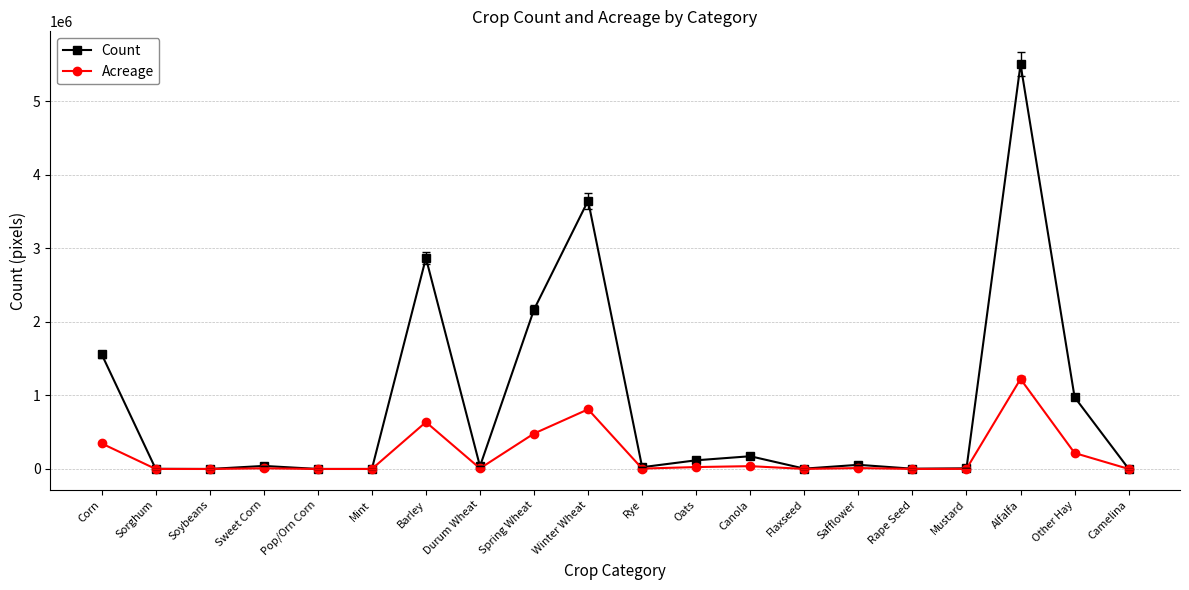

The Count series shows 8978.0 at Mustard. True or false?

True